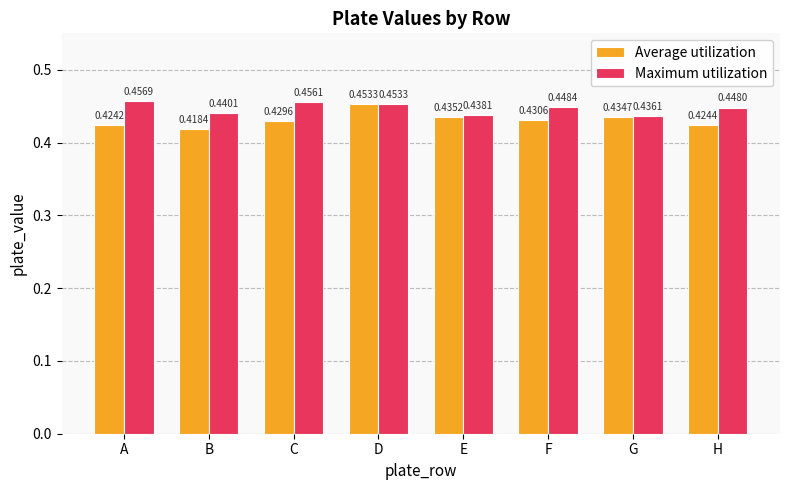

How many bars are there in total?

16